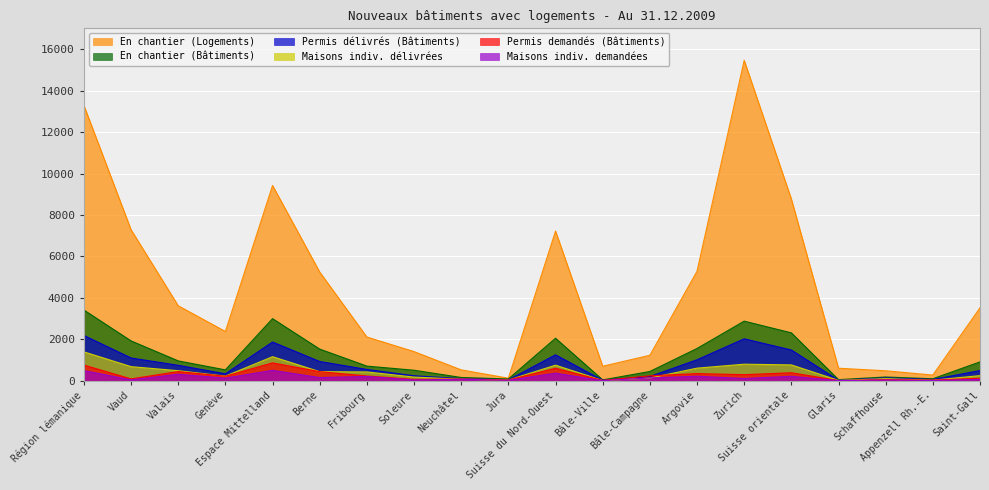

The value of Permis délivrés (Bâtiments) at Suisse orientale is 394. True or false?

False